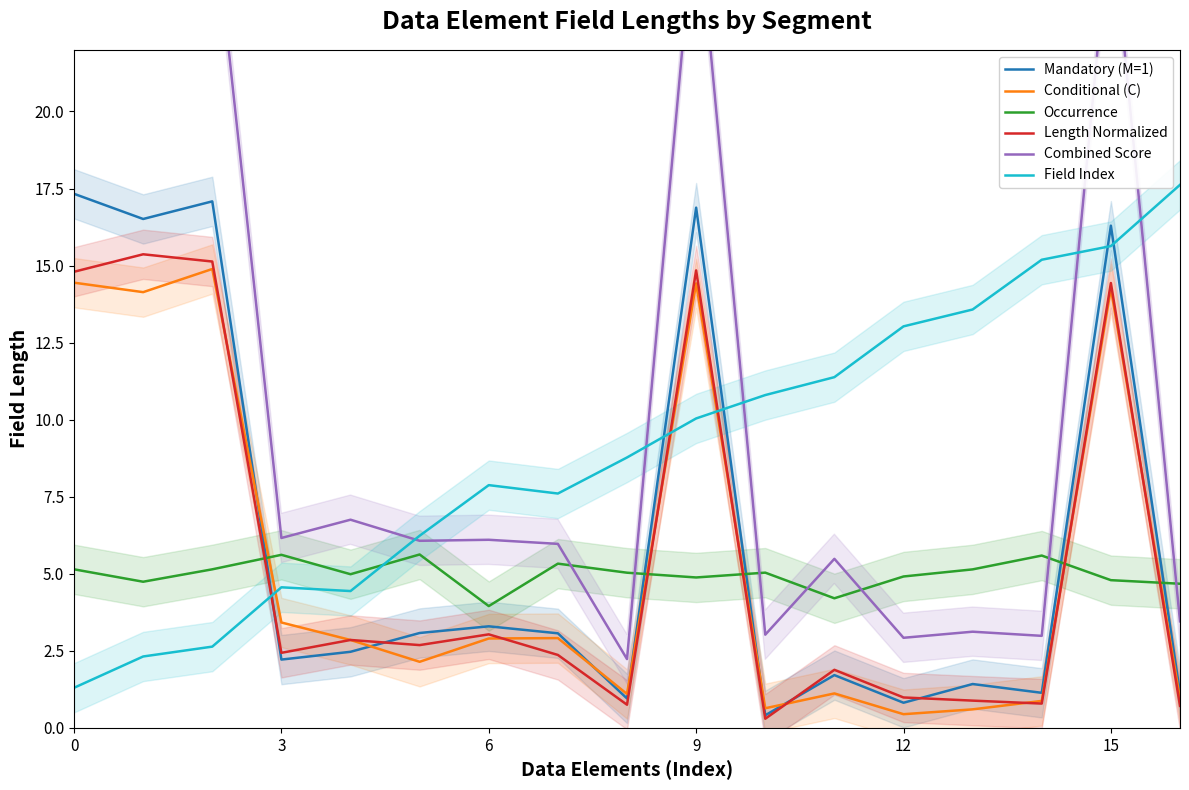

The Length Normalized series shows 1.0 at 12. True or false?

True